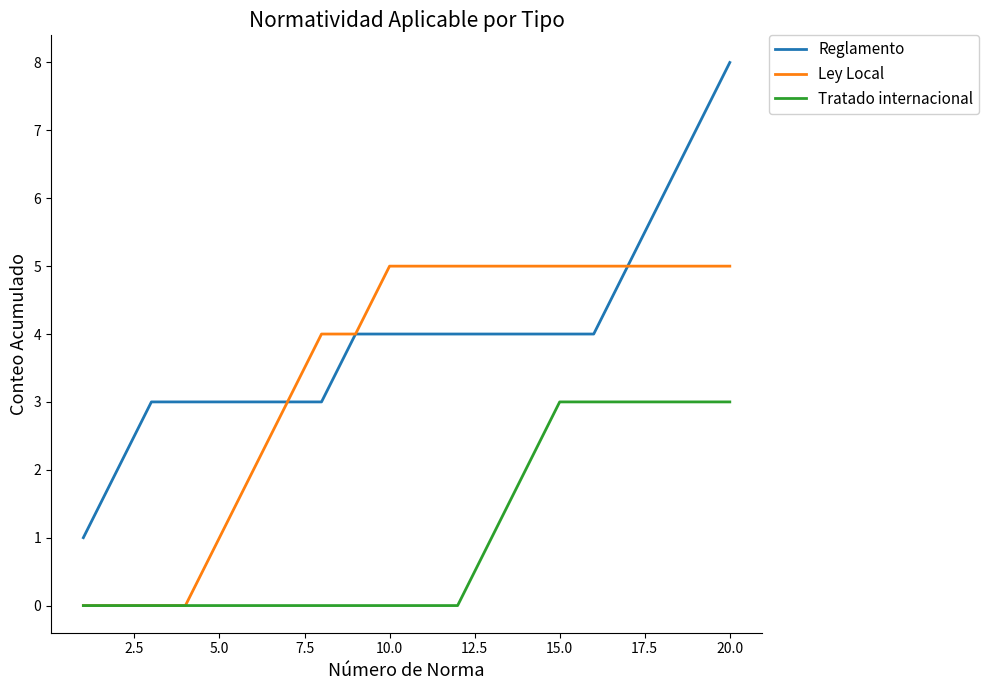

Rank the series by their average value, from highest to lowest.

Reglamento, Ley Local, Tratado internacional